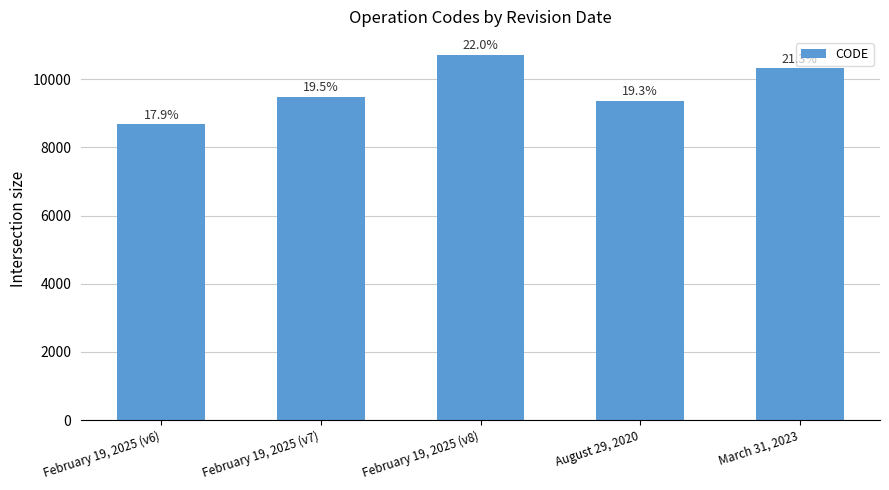

Rank the categories by value from lowest to highest.

February 19, 2025 (v6), August 29, 2020, February 19, 2025 (v7), March 31, 2023, February 19, 2025 (v8)